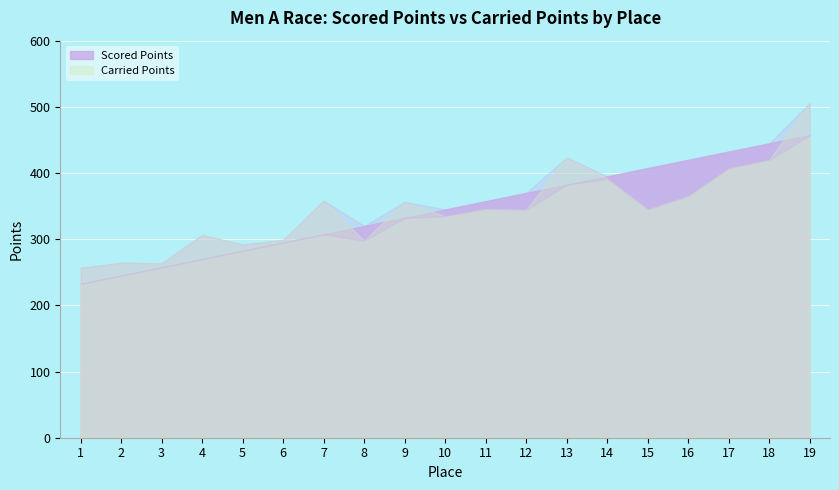

The Carried Points series shows 365.0 at 16. True or false?

True